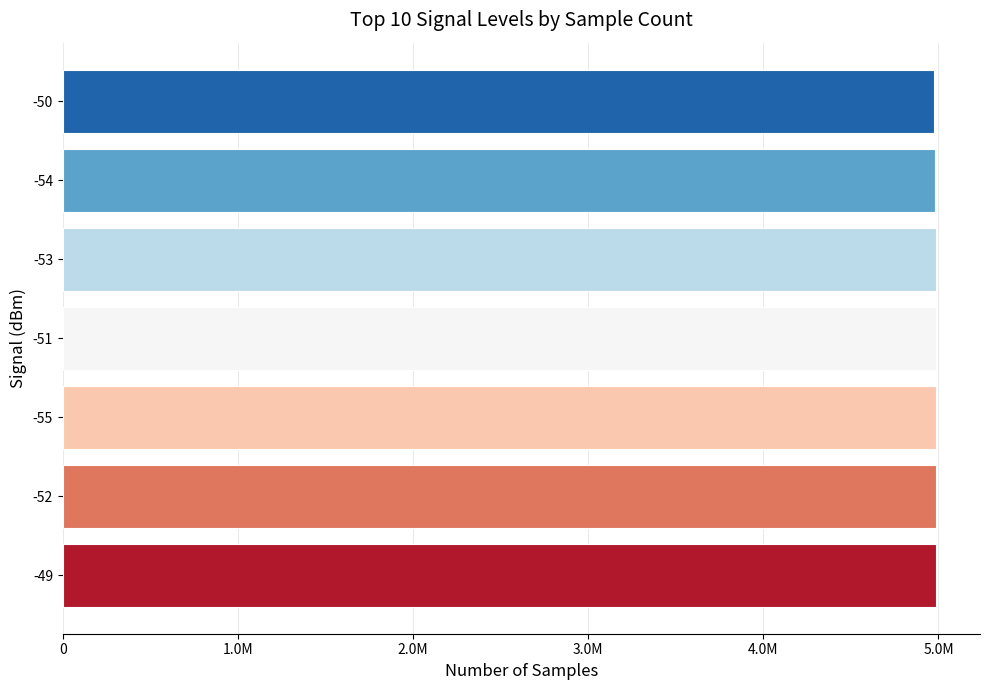

Are the bars horizontal?

Yes